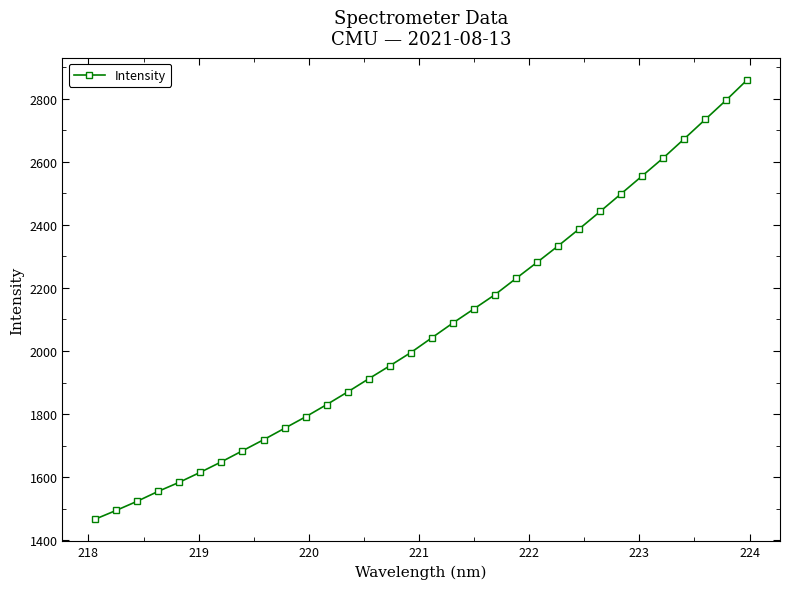

What is the value of the 11th point from the left?

1791.2